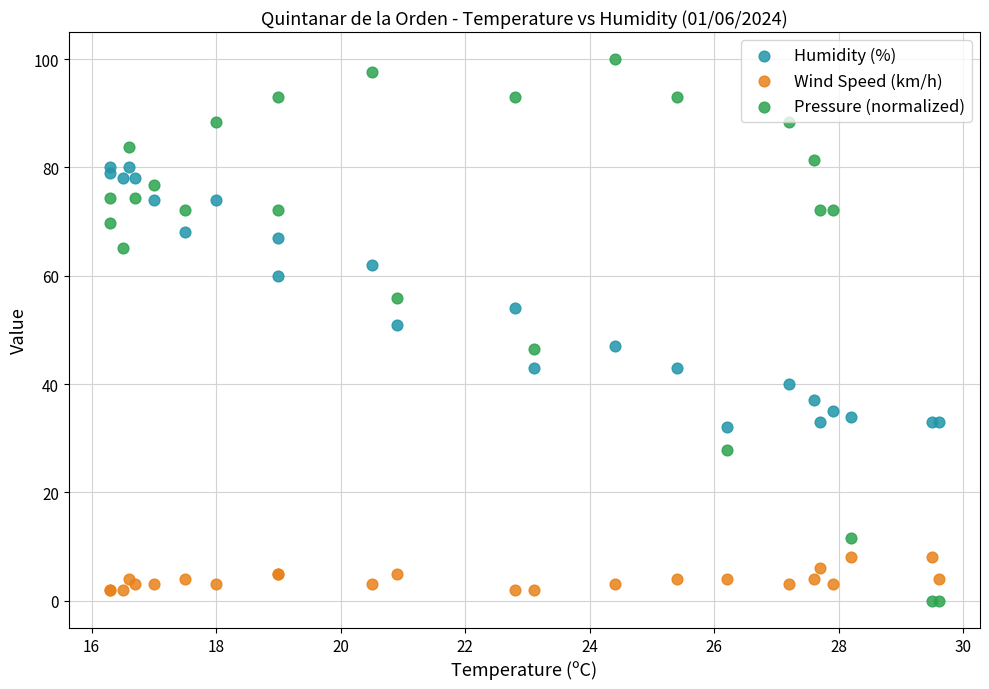

What is the X range (max minus min) for the scatter plot?

13.3